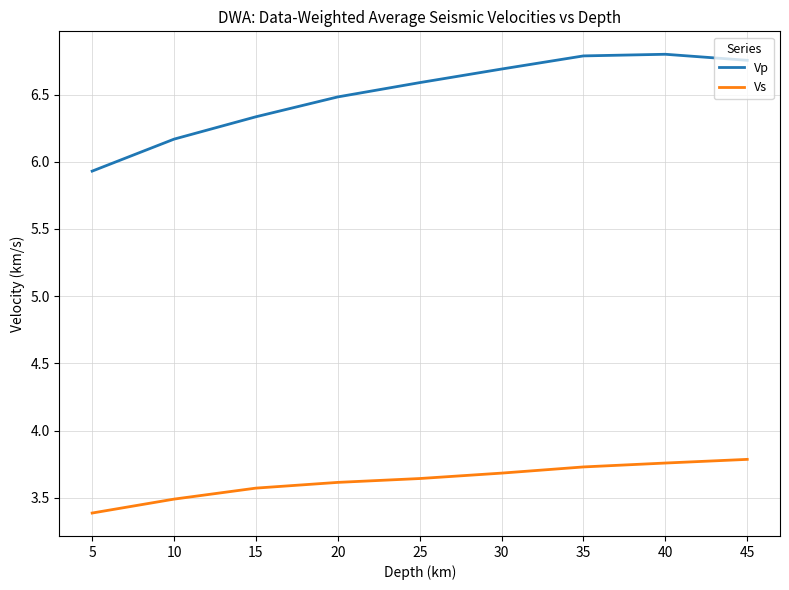

What is the difference between the maximum and minimum values in the Vp series?

0.9